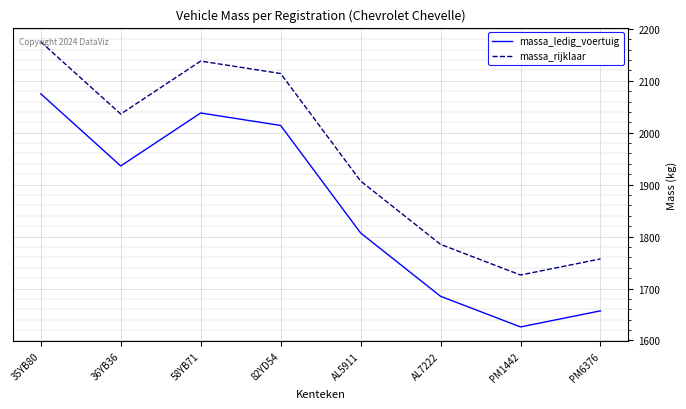

What are all the series names shown in the legend?

massa_ledig_voertuig, massa_rijklaar